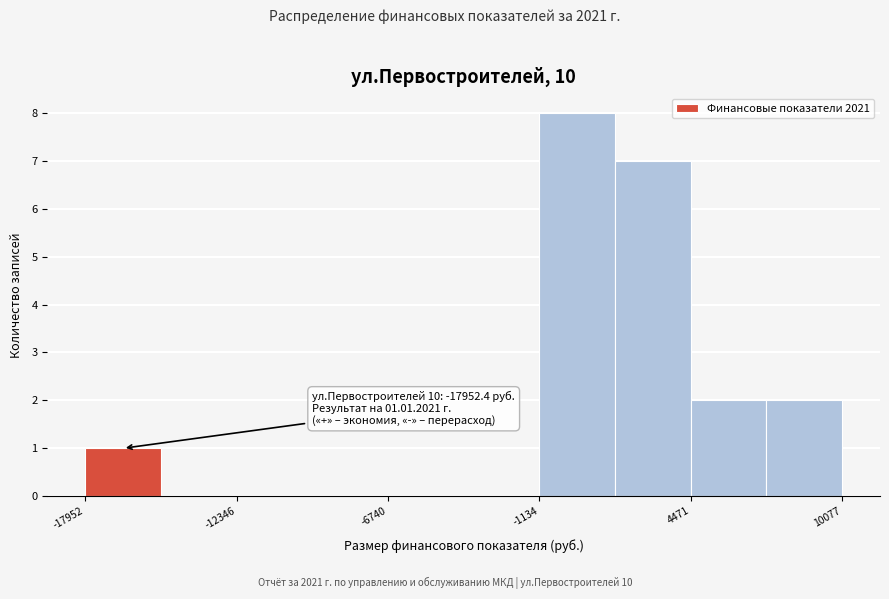

Around what value on the x-axis is the tallest bar? Give the approximate position of its centre, as read against the axis.

0